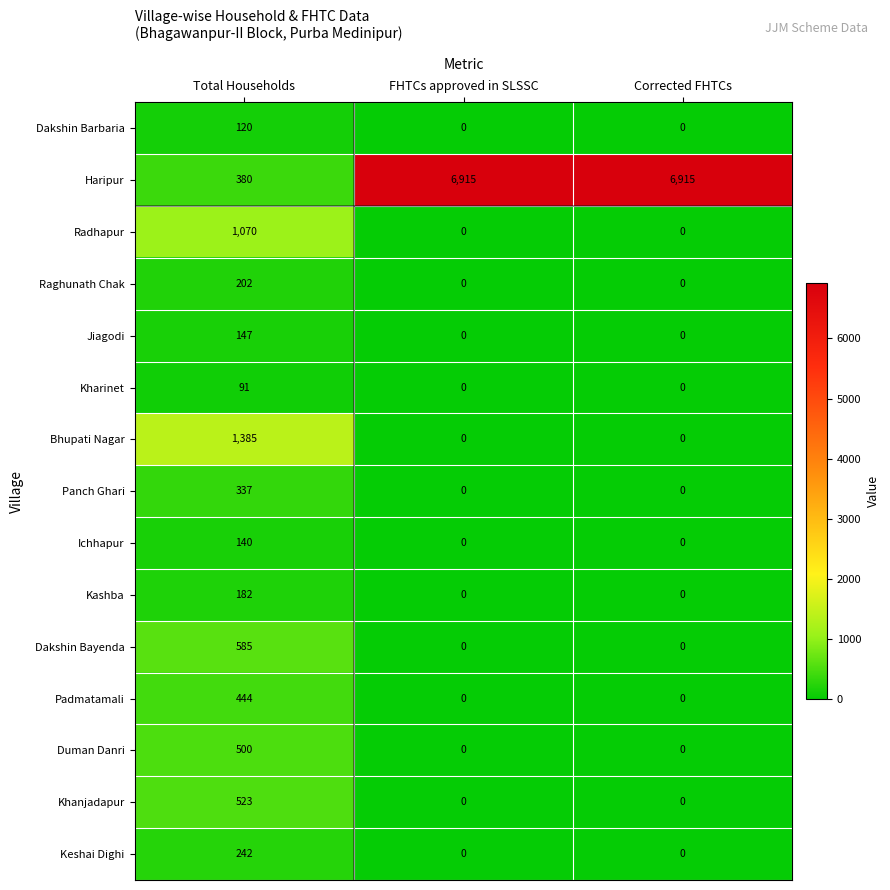

How many Panch Ghari values are between 0 and 337?

3